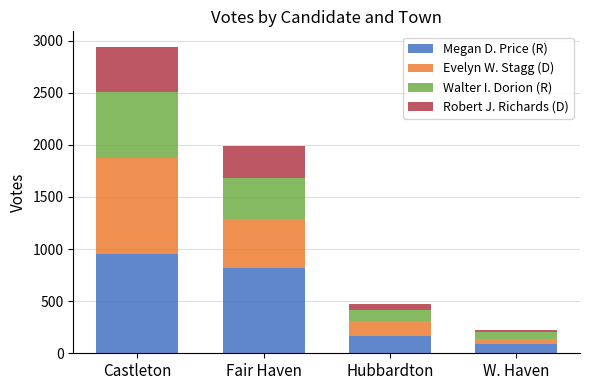

Are the bars grouped side by side (vs. stacked)?

No